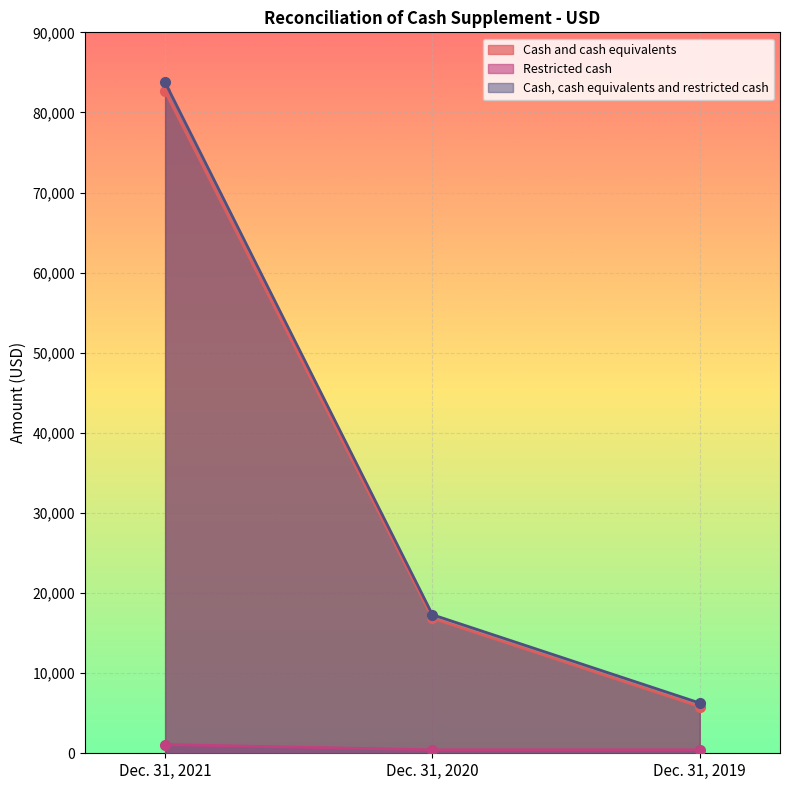

How many data points does each series have?

3